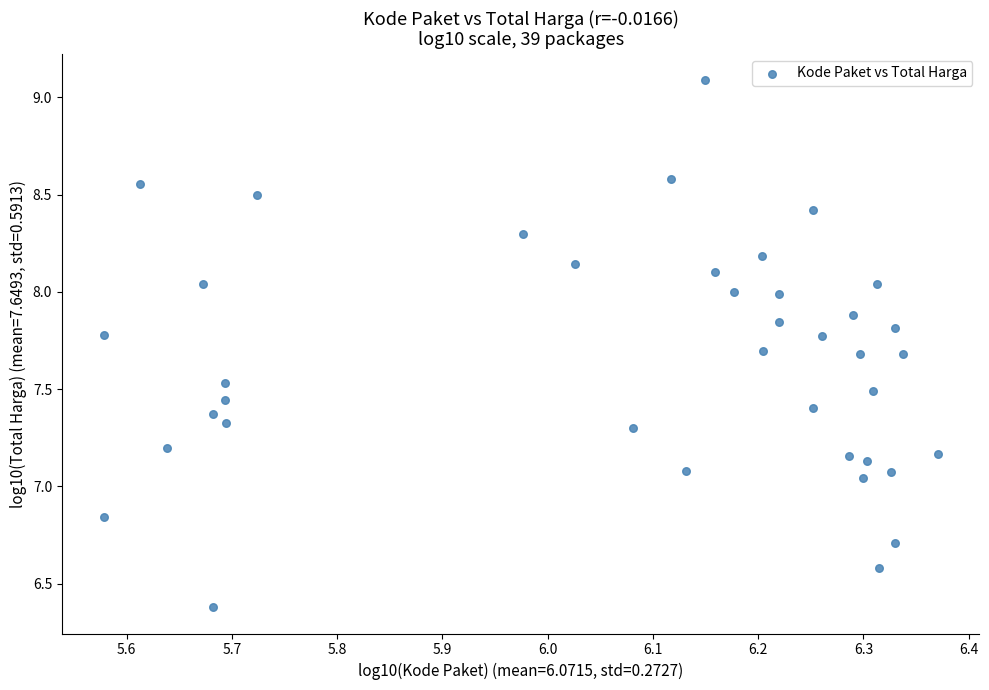

What is the range of X values (max minus min)?

0.8